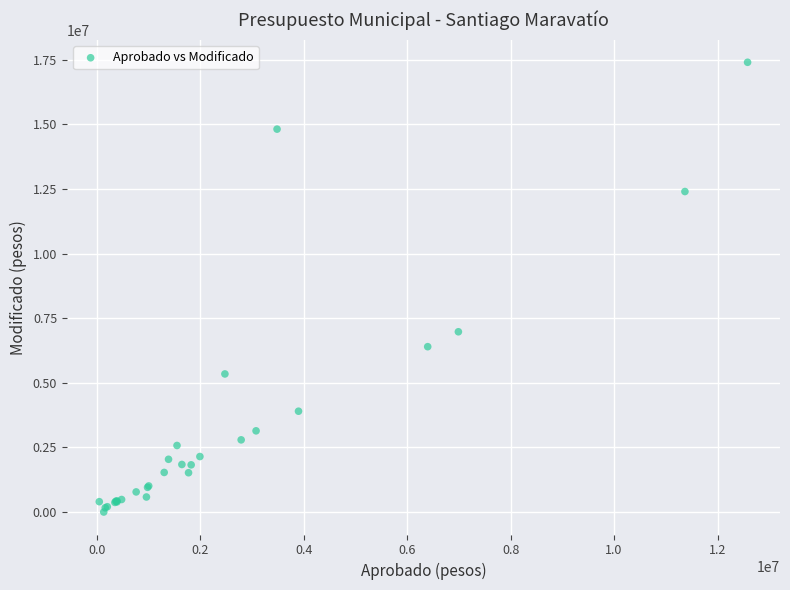

What Y value in the scatter plot is closest to 8701397?

6974717.4